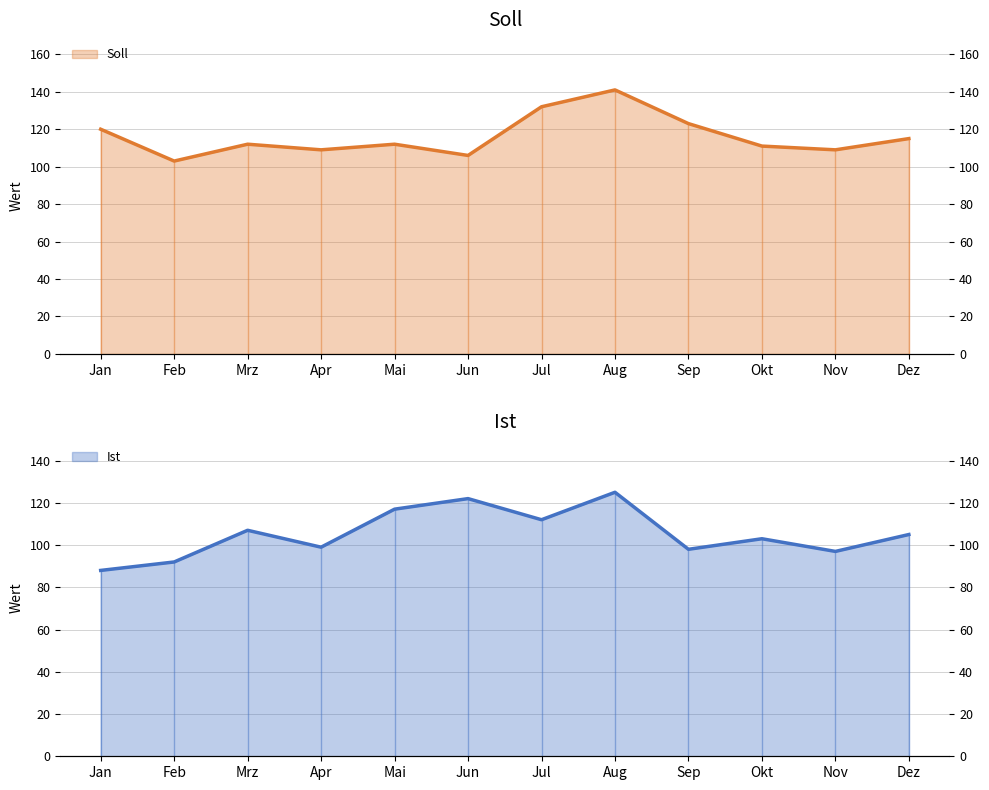

What is the difference between the second highest and minimum values in the Soll series?

29